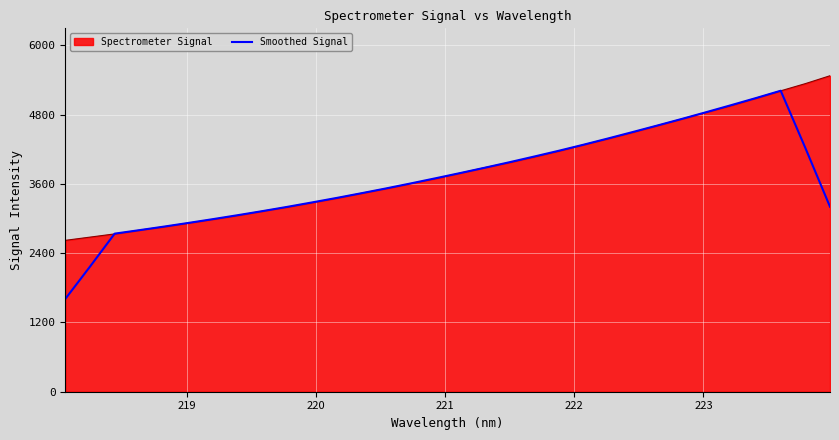

Which series has the widest spread of values?

Smoothed Signal